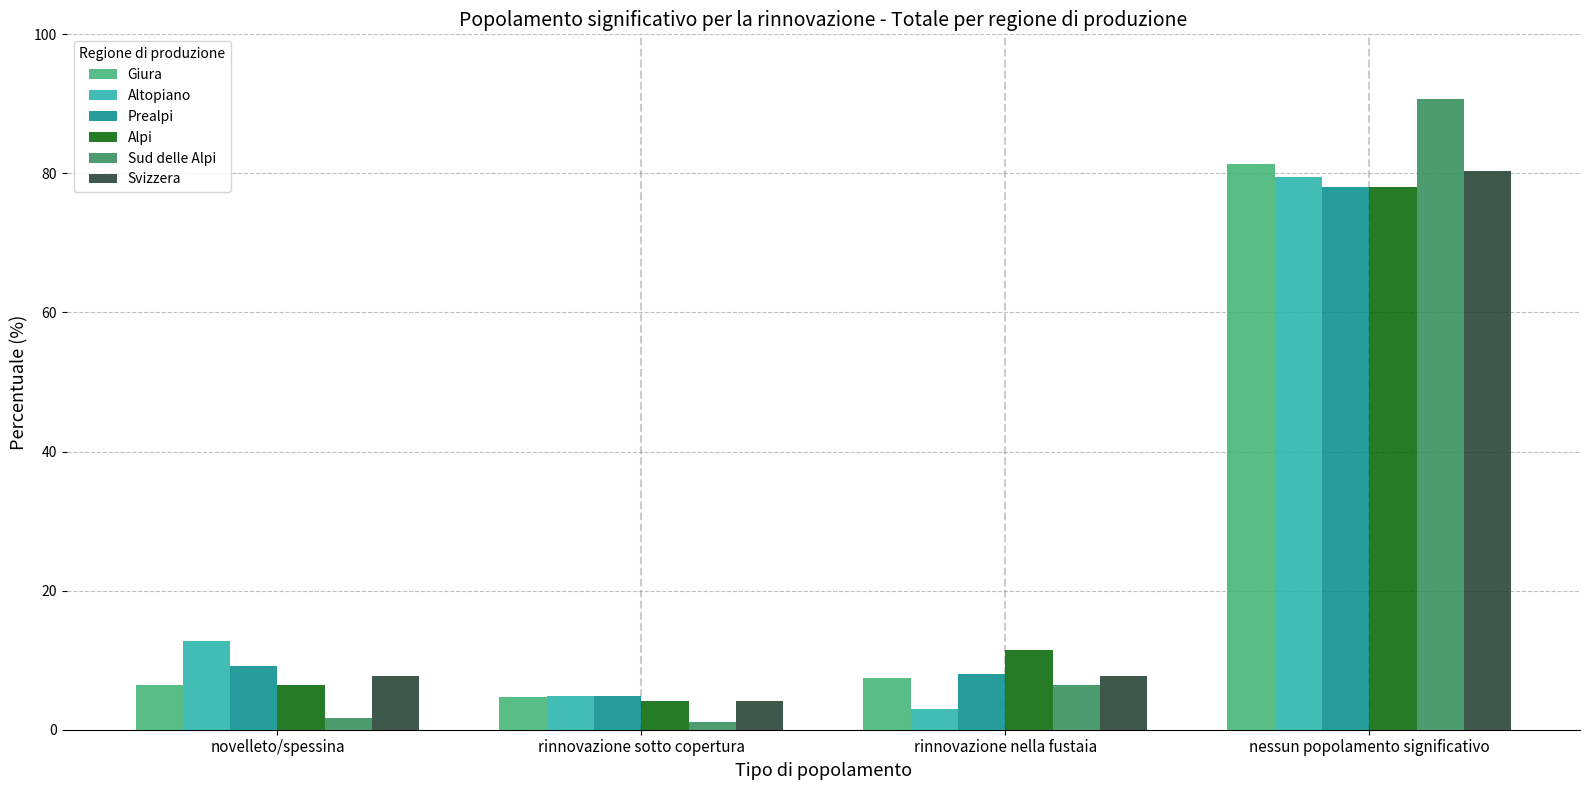

How many bars are there in each group?

6